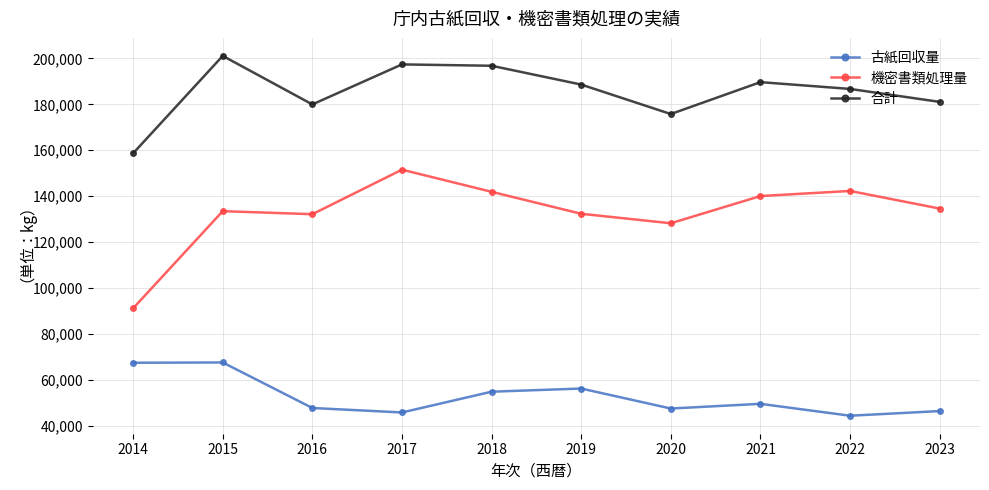

List the series in order of their peak value, lowest first.

古紙回収量, 機密書類処理量, 合計